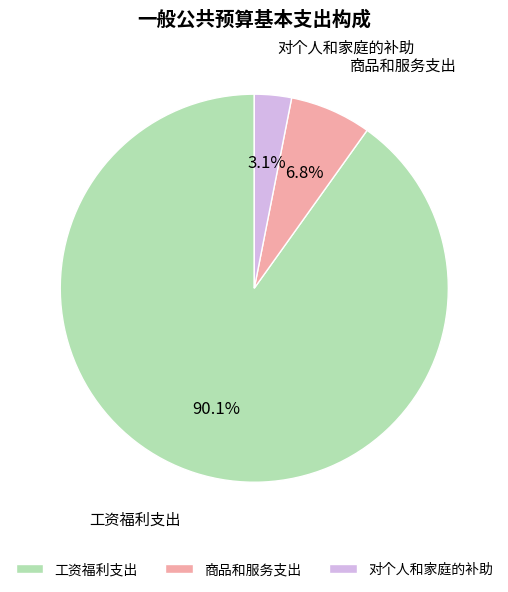

What is the smallest slice in the pie chart?

对个人和家庭的补助